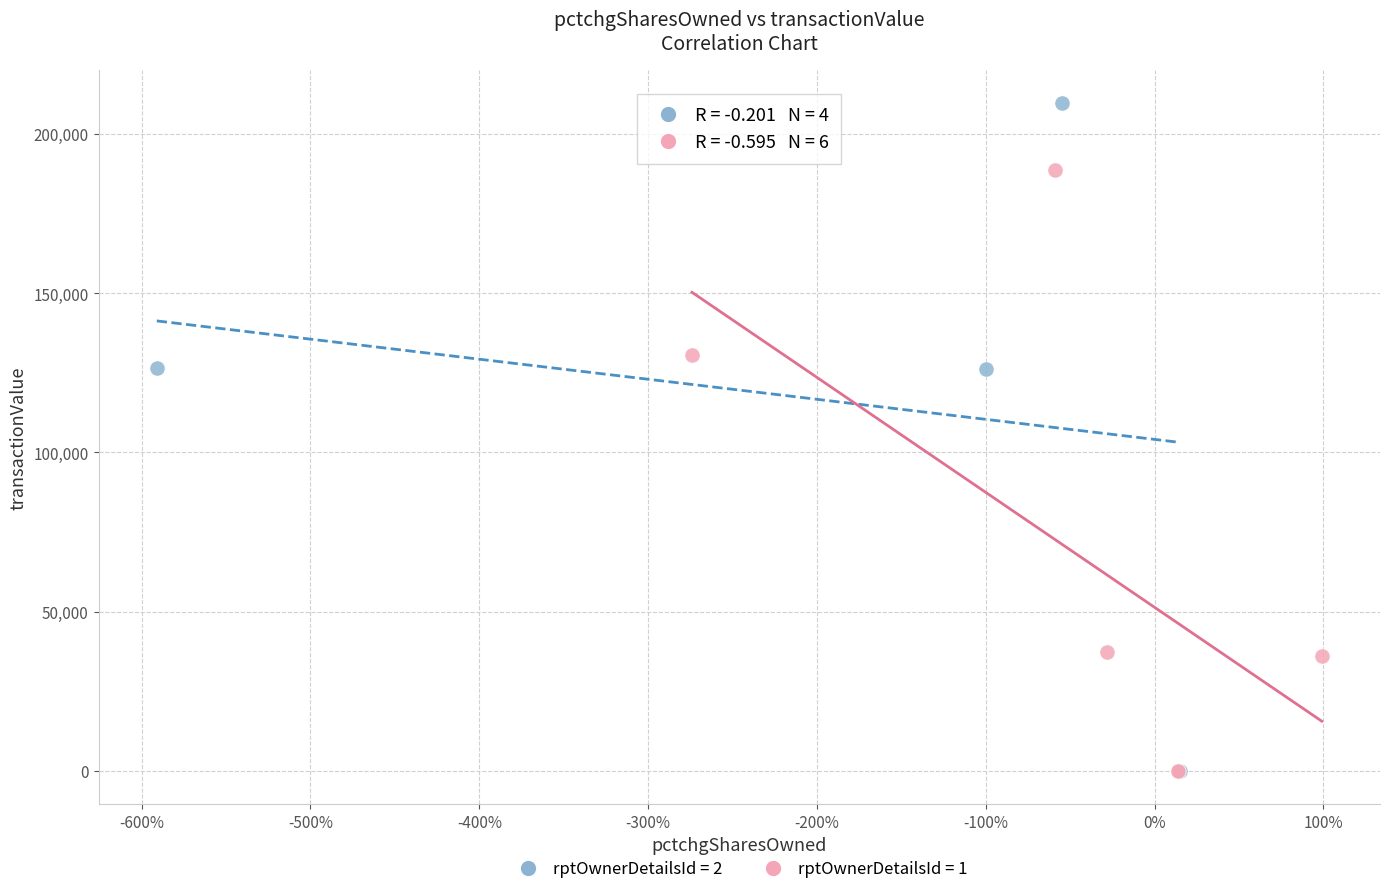

Which series reaches the maximum Y coordinate?

rptOwnerDetailsId = 2